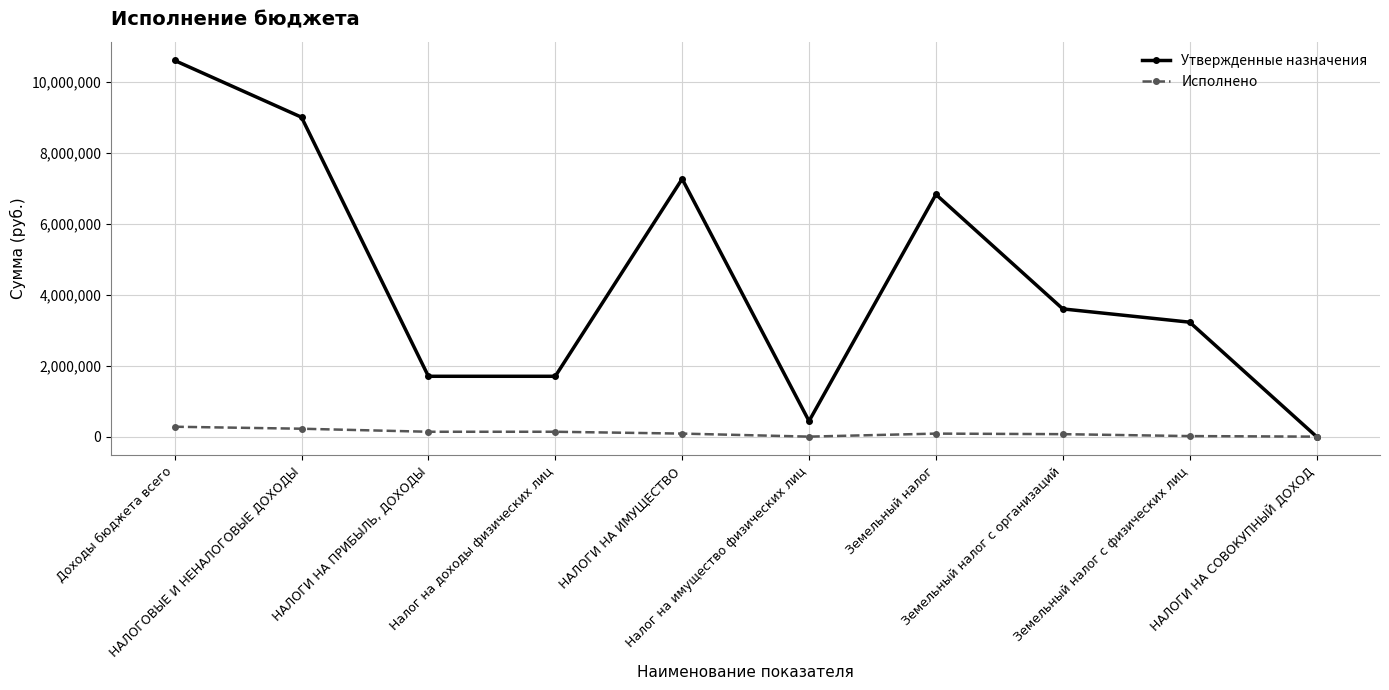

What is the value of the Исполнено point at the 4th from the left?

137431.0